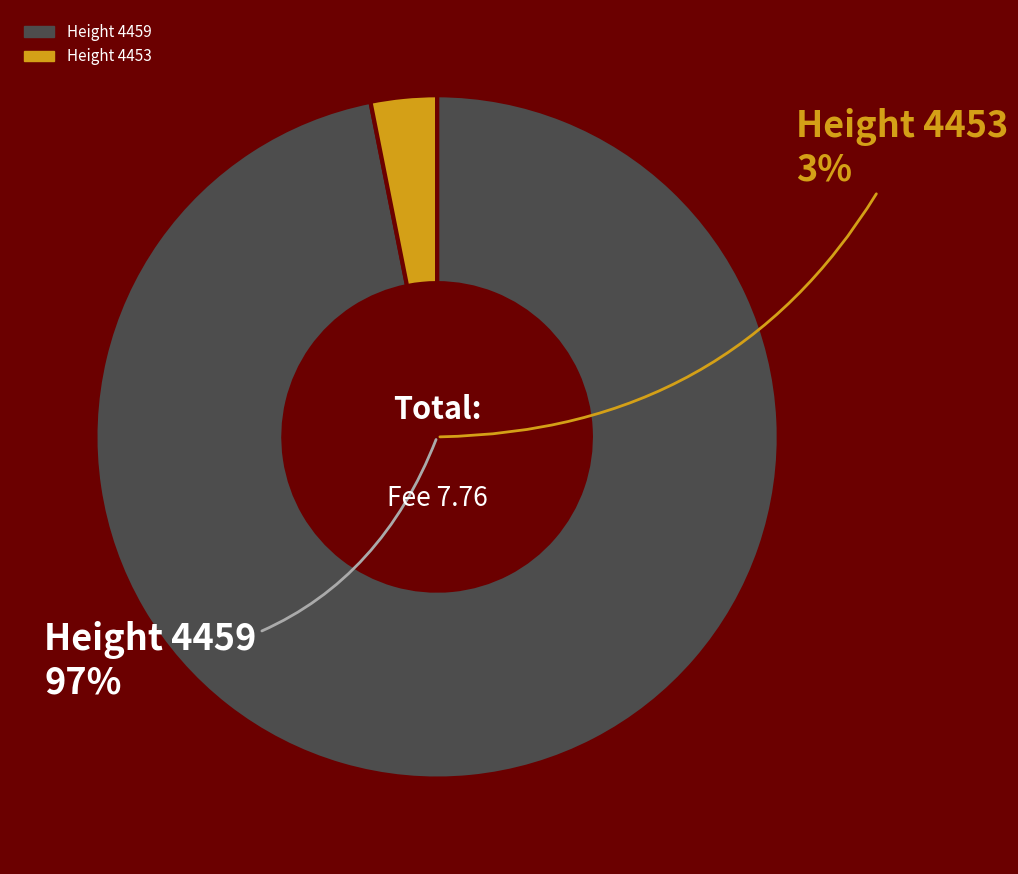

Is it true that 4459 is 91% of the pie?

False